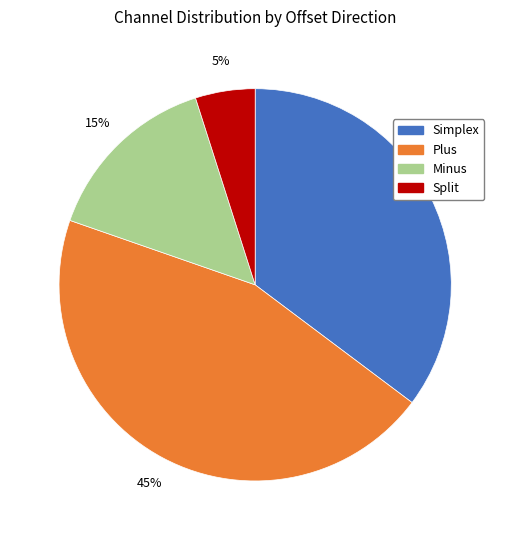

Is the sum of Simplex and Plus greater than half?

Yes